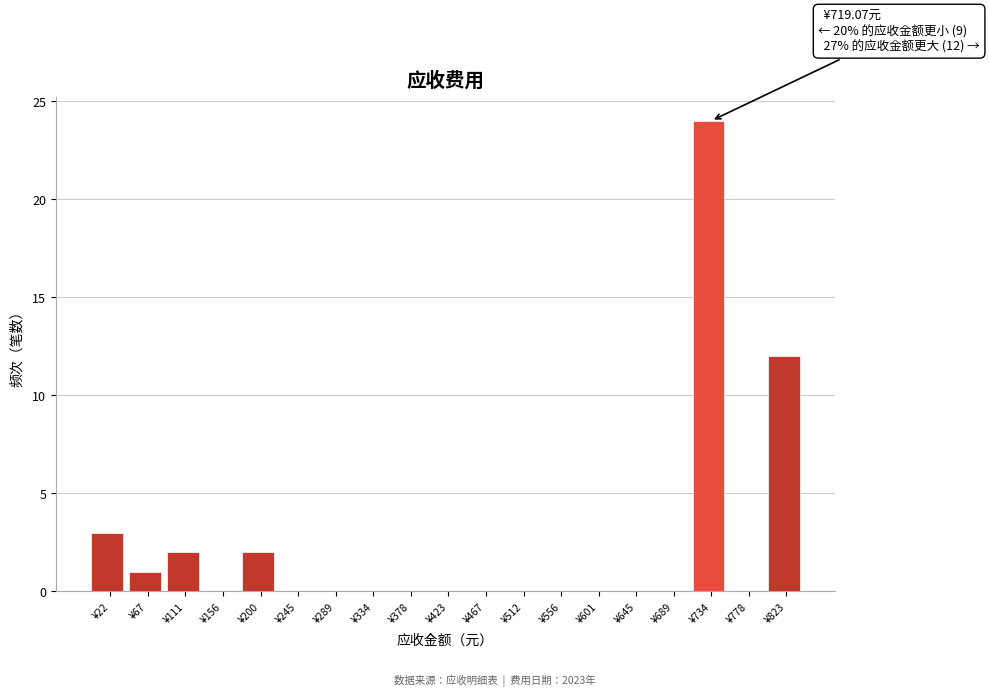

Which range on the x-axis has the tallest bar?

710 to 755